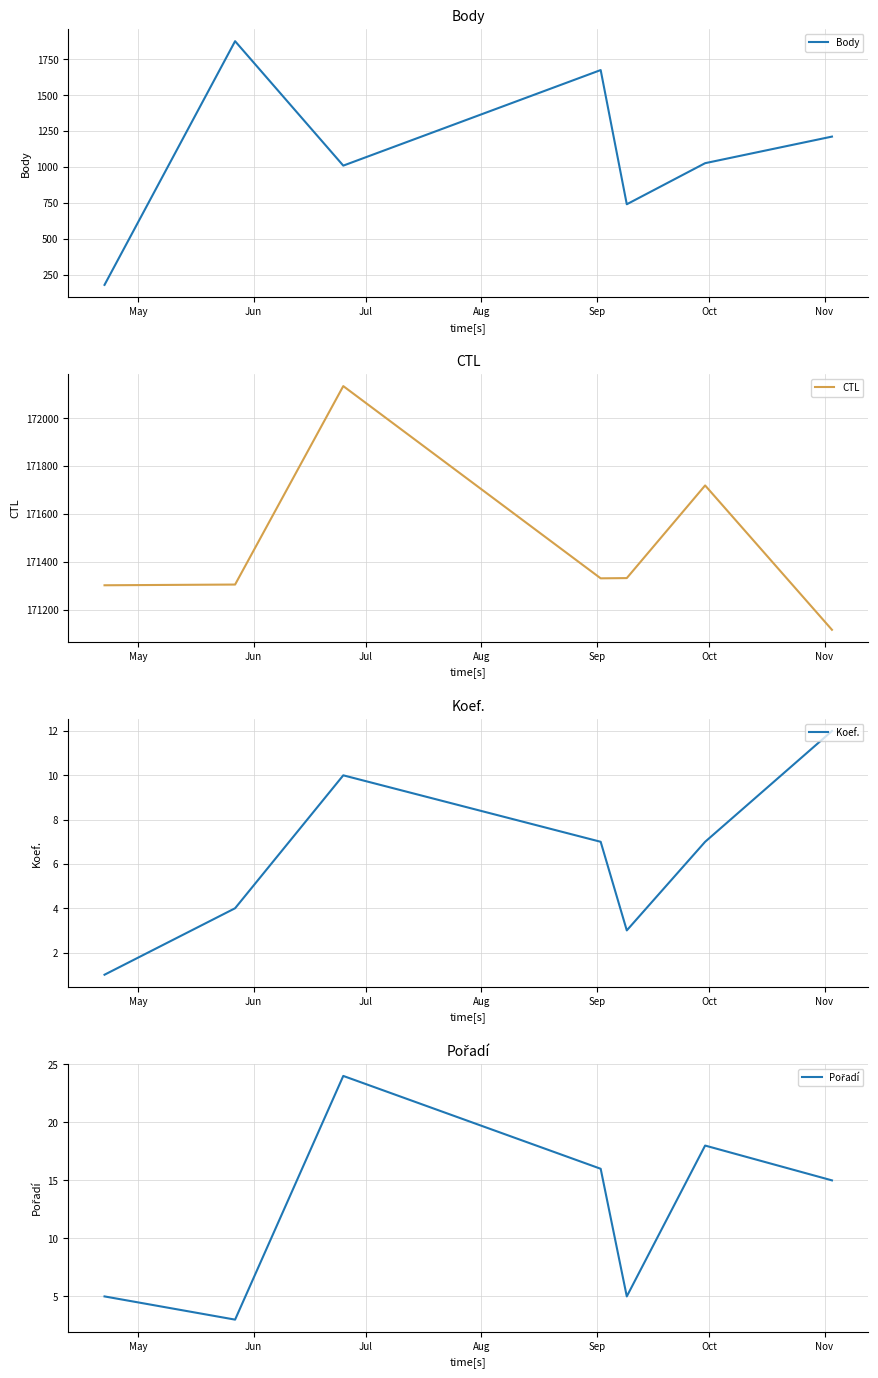

What is the average value of the CTL series?

171463